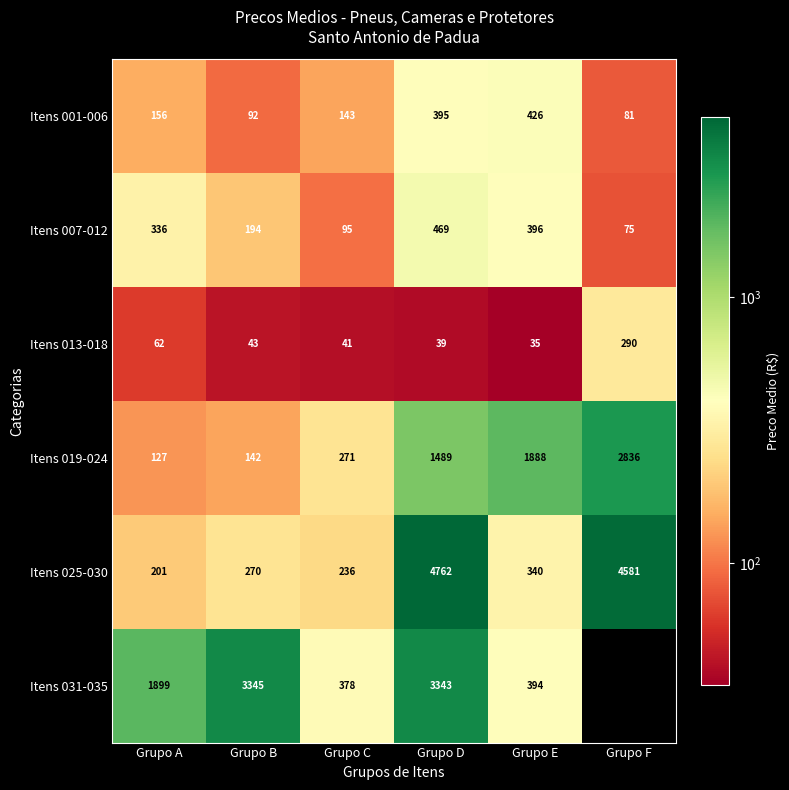

What is the highest value of the Itens 019-024 series?

2836